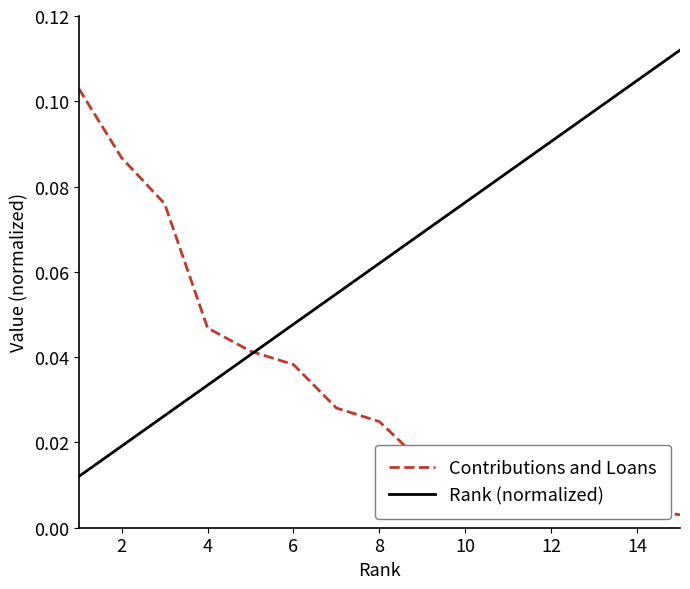

List the series in order of their overall mean, highest first.

Rank (normalized), Contributions and Loans